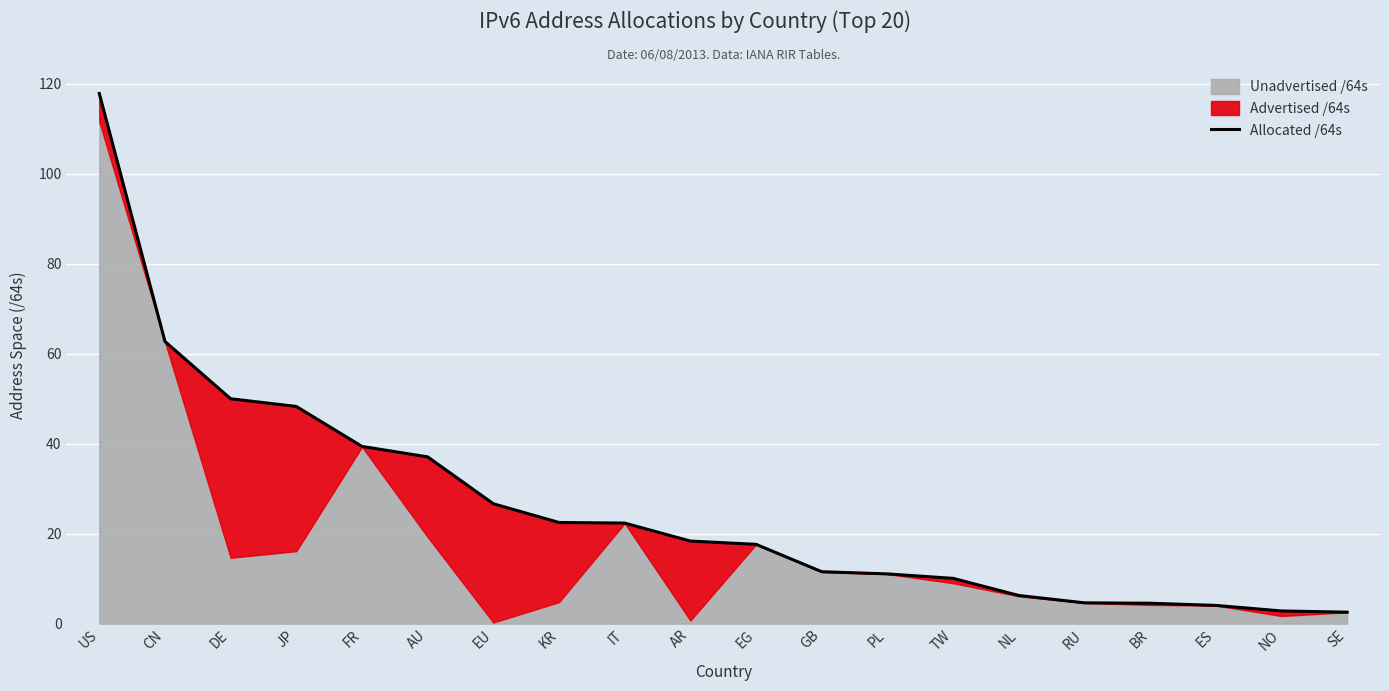

At which label does the data first exceed 18?

US